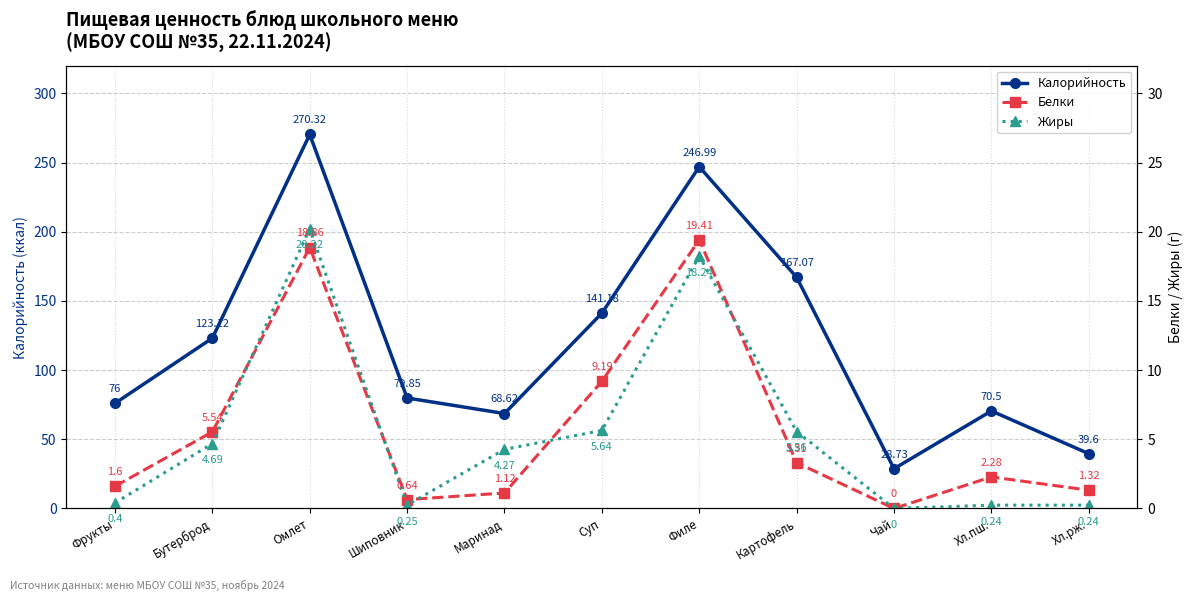

In Белки, how many points are higher than both neighbors (excluding endpoints)?

3